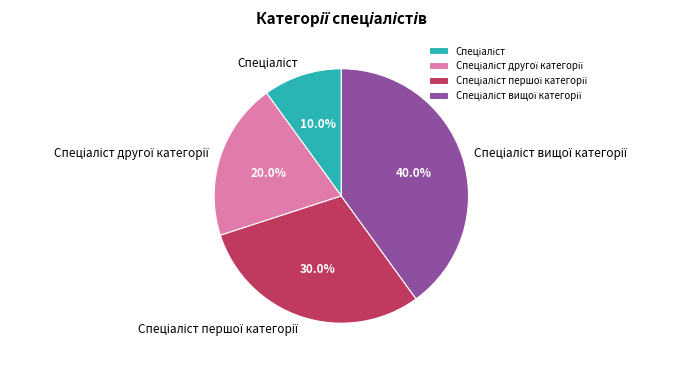

Does any single category account for the majority?

No